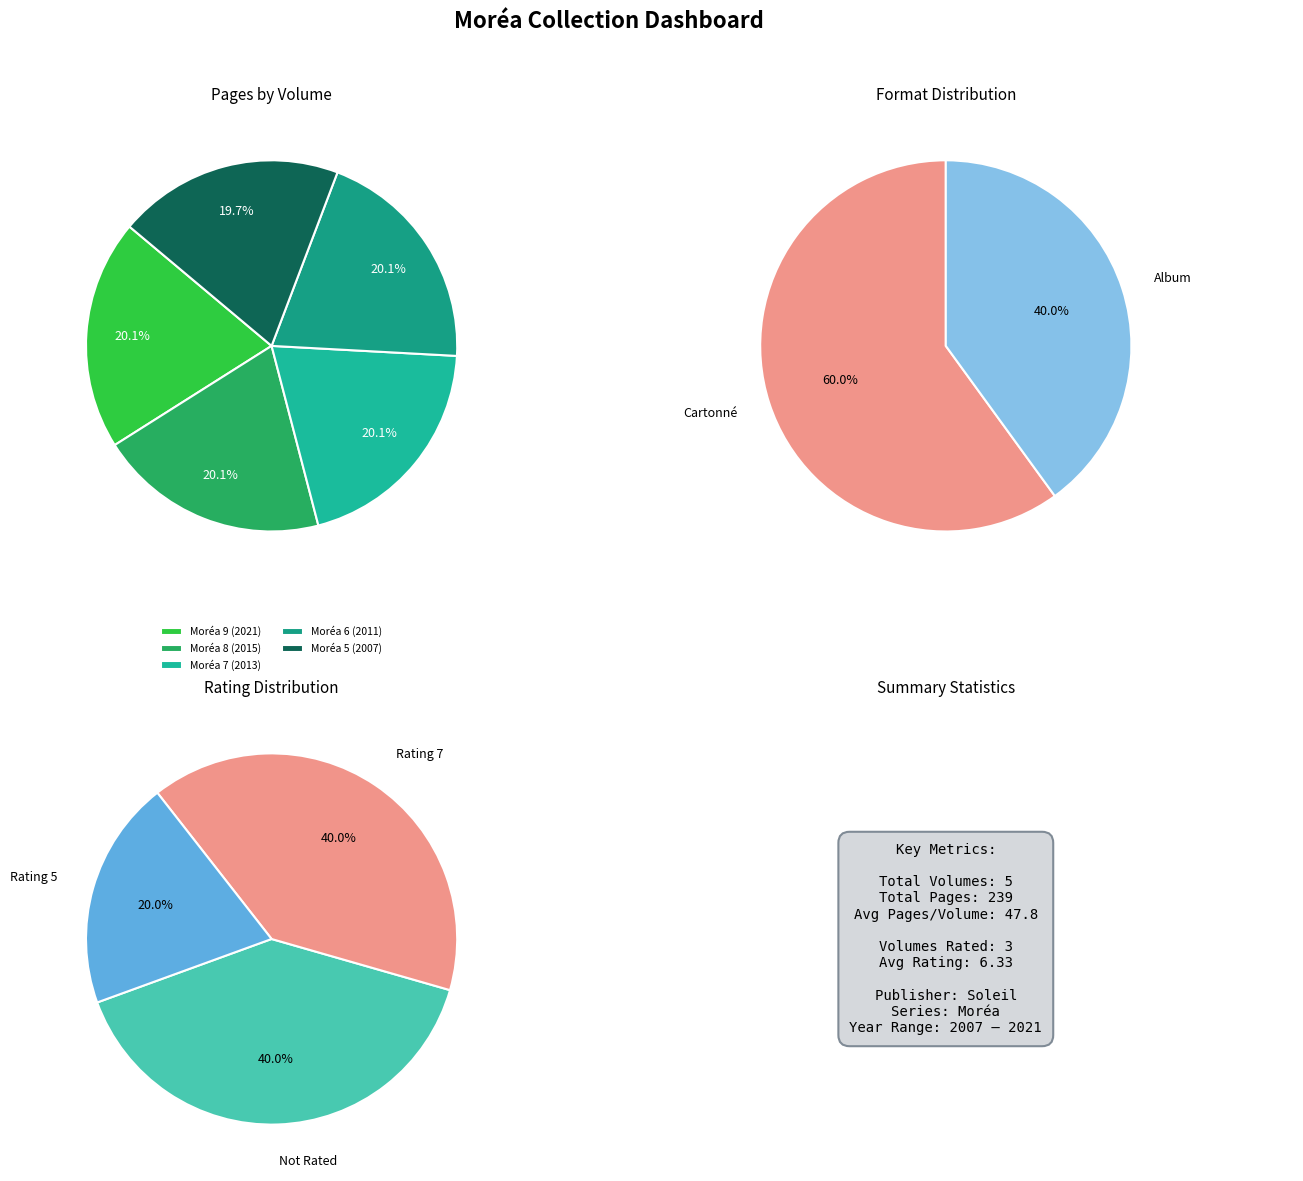

Does Moréa 6 (2011) represent more than half of the total?

No